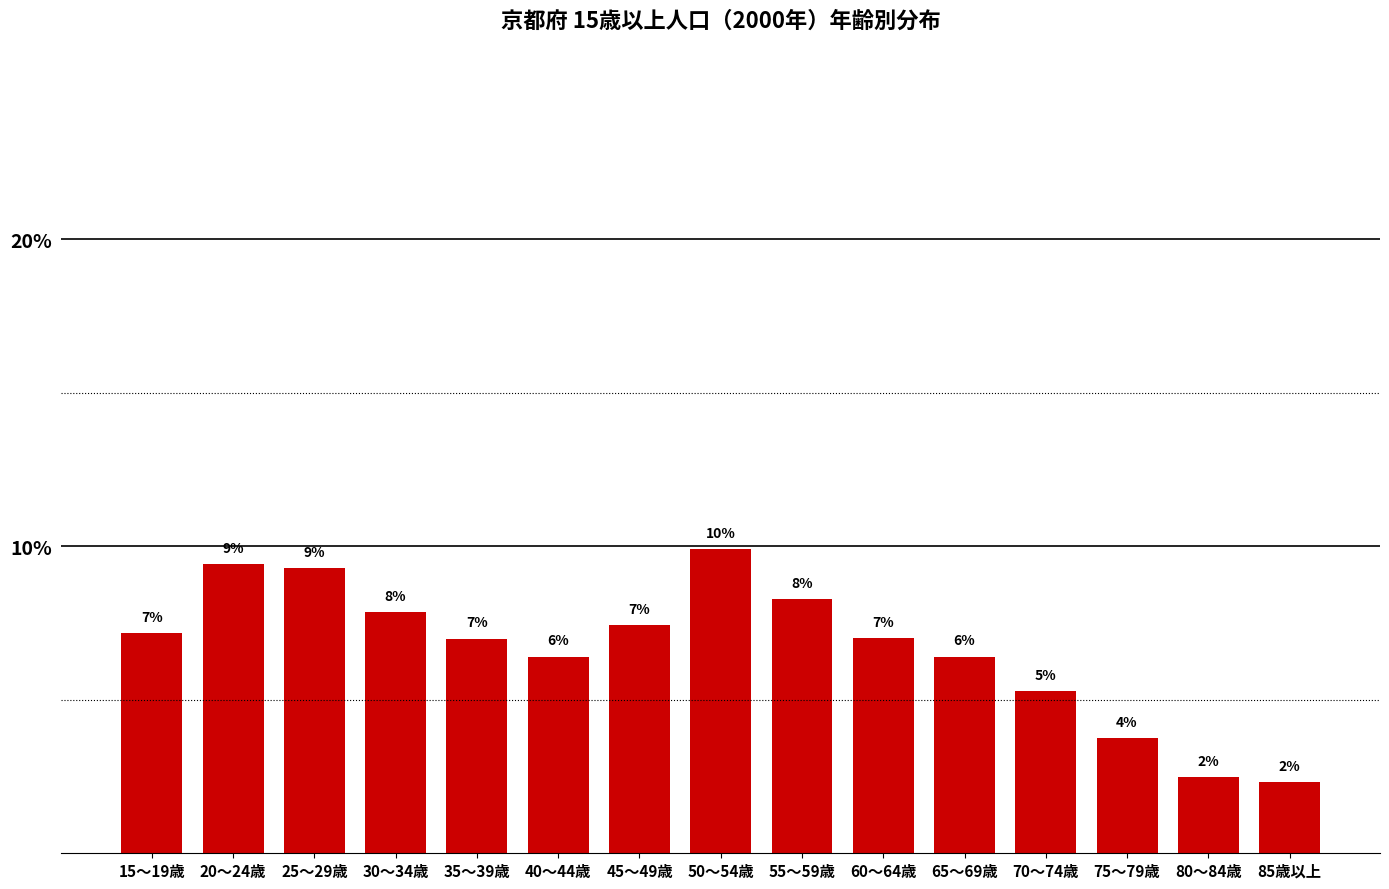

How many bars are there in total?

15